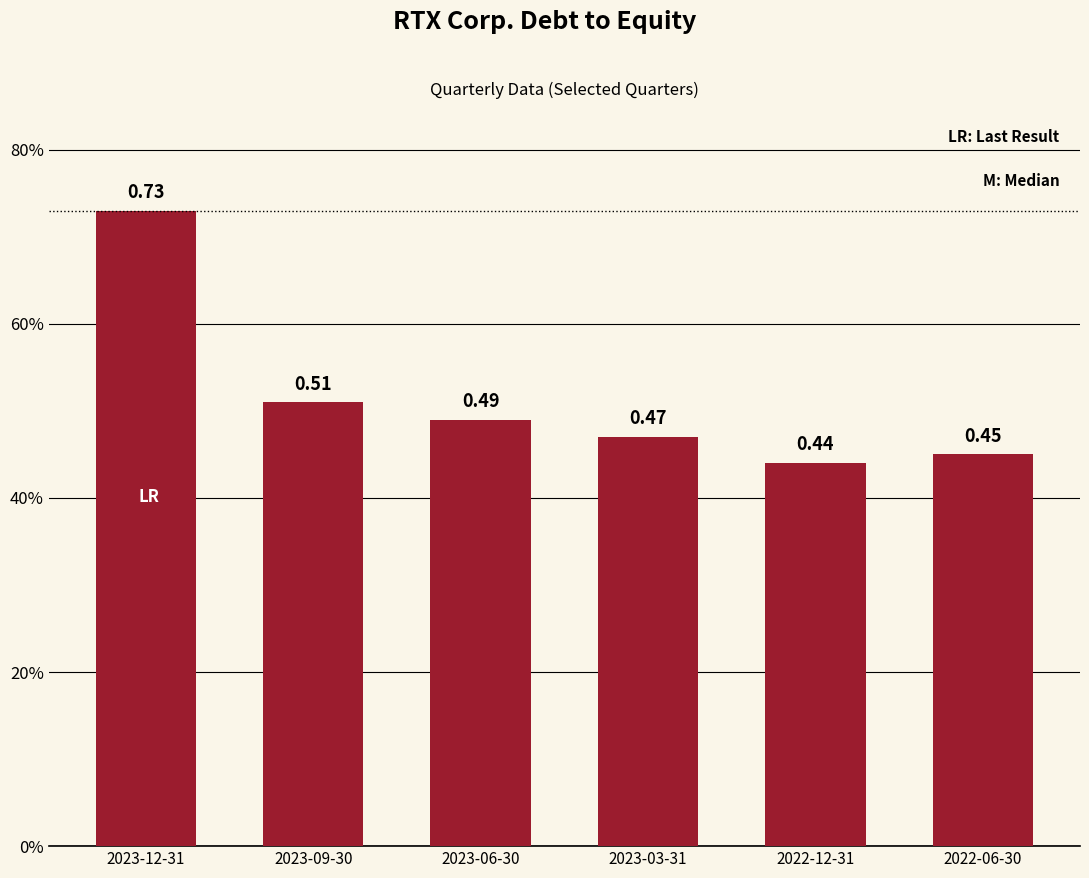

Reading left to right, what are all the values shown in this chart?

0.7	0.5	0.5	0.5	0.4	0.5